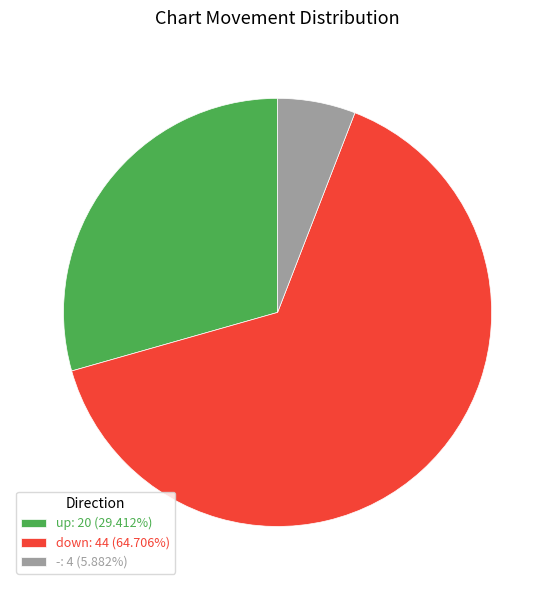

Is the sum of down and up greater than half?

Yes